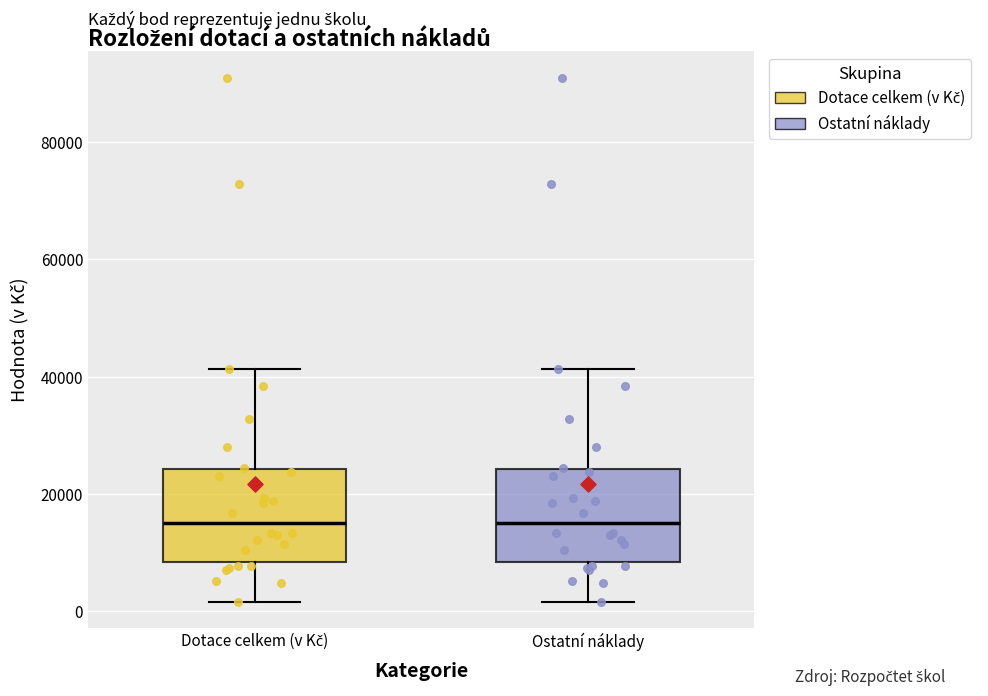

Reading left to right, read every box against the y-axis: the position of its median line, the range the box covers, and the ends of its whiskers. The values are not printed on the chart, so give them approximately, as read against the axis.

Dotace celkem (v Kč): median 16000, box 8000 to 24000, whiskers 2000 to 42000
Ostatní náklady: median 16000, box 8000 to 24000, whiskers 2000 to 42000